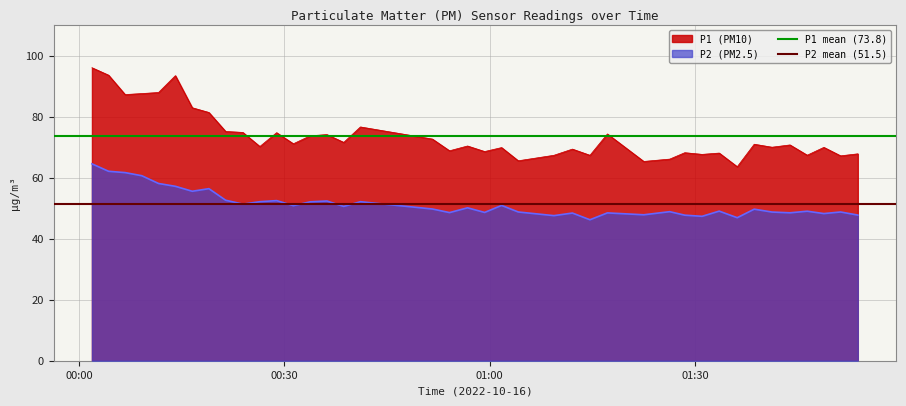

True or false: P2 (PM2.5) and P1 (PM10) cross at least once.

False